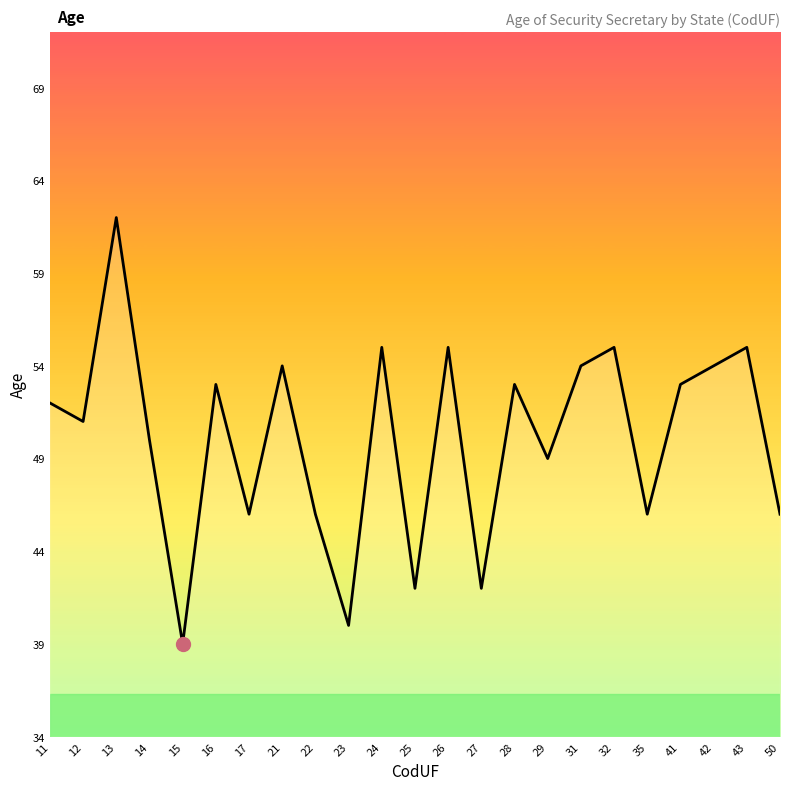

What value does the data have at 21?

54